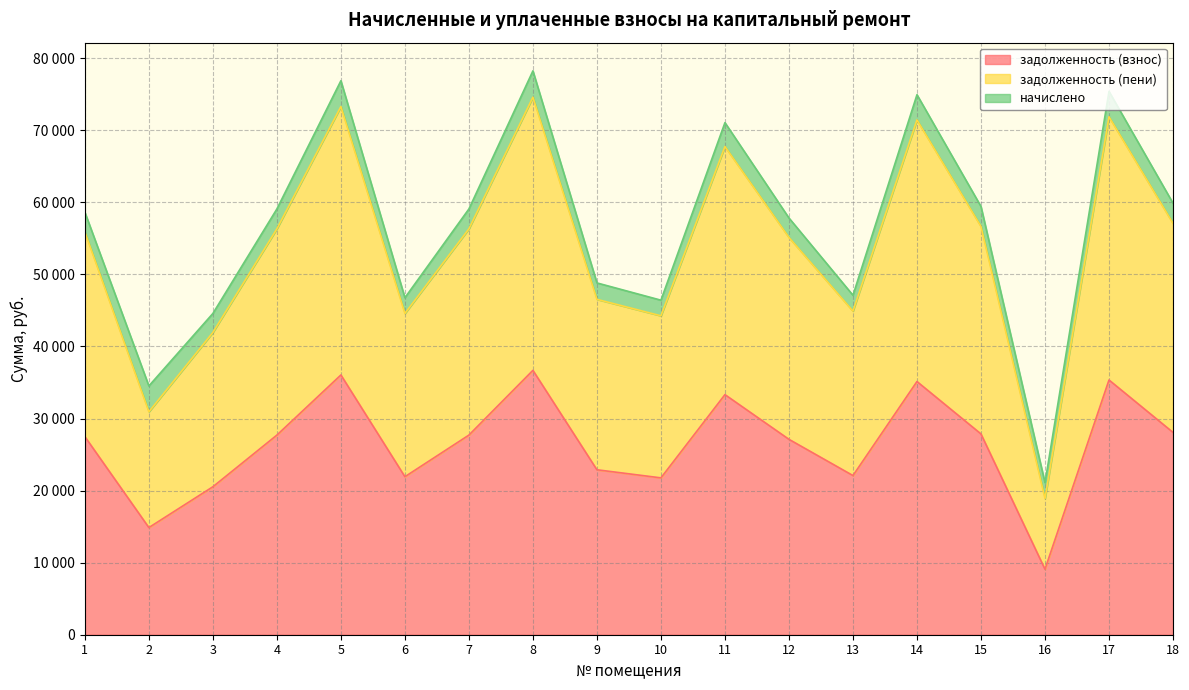

Where is the first local maximum for задолженность (взнос)?

5